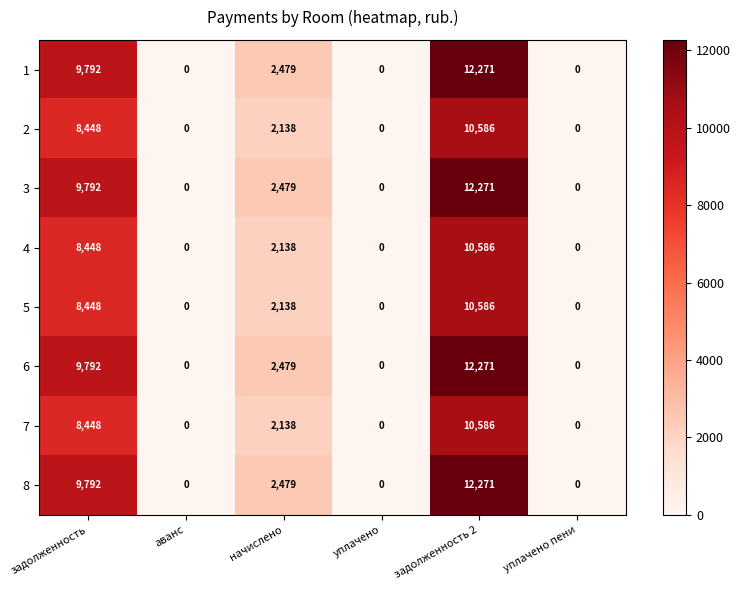

At which category is the sum across all series the highest?

задолженность 2